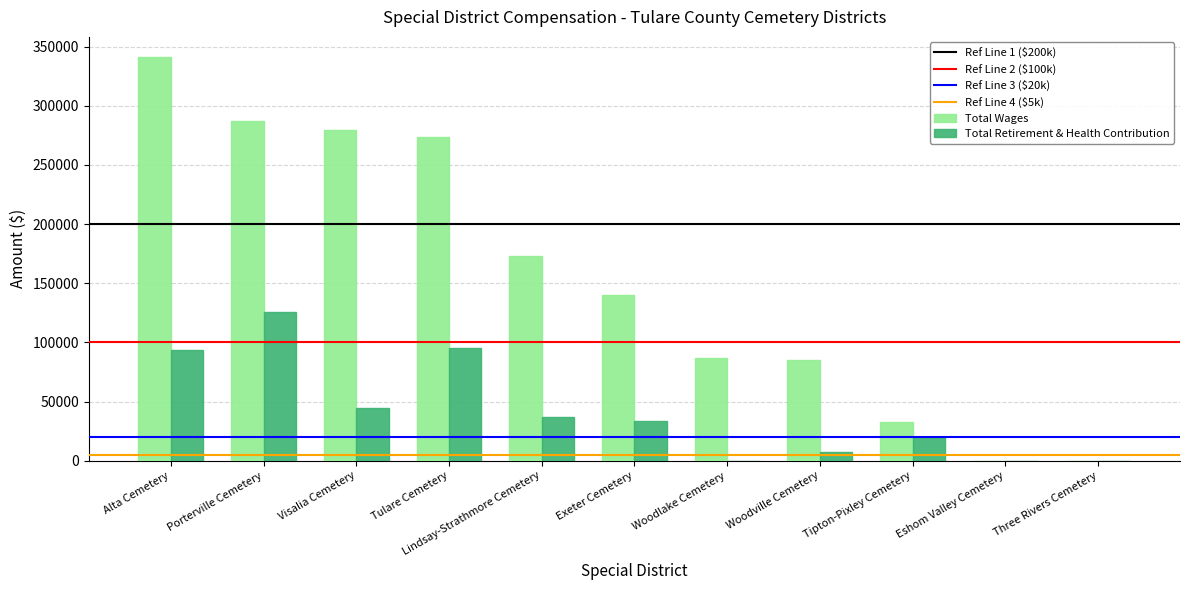

Reading right to left, what are all the values shown in this chart?

Total Wages: Three Rivers Cemetery=0	Eshom Valley Cemetery=0	Tipton-Pixley Cemetery=32635	Woodville Cemetery=85359	Woodlake Cemetery=87207	Exeter Cemetery=139760	Lindsay-Strathmore Cemetery=173248	Tulare Cemetery=273940	Visalia Cemetery=279904	Porterville Cemetery=287246	Alta Cemetery=341208
Total Retirement & Health Contribution: Three Rivers Cemetery=0	Eshom Valley Cemetery=0	Tipton-Pixley Cemetery=20273	Woodville Cemetery=7561	Woodlake Cemetery=0	Exeter Cemetery=33477	Lindsay-Strathmore Cemetery=36726	Tulare Cemetery=95174	Visalia Cemetery=45051	Porterville Cemetery=126081	Alta Cemetery=93338